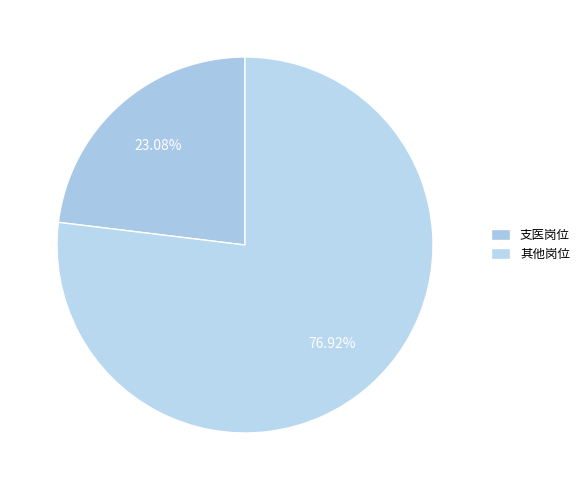

To the nearest percent, what percentage of the pie is 其他岗位?

77%